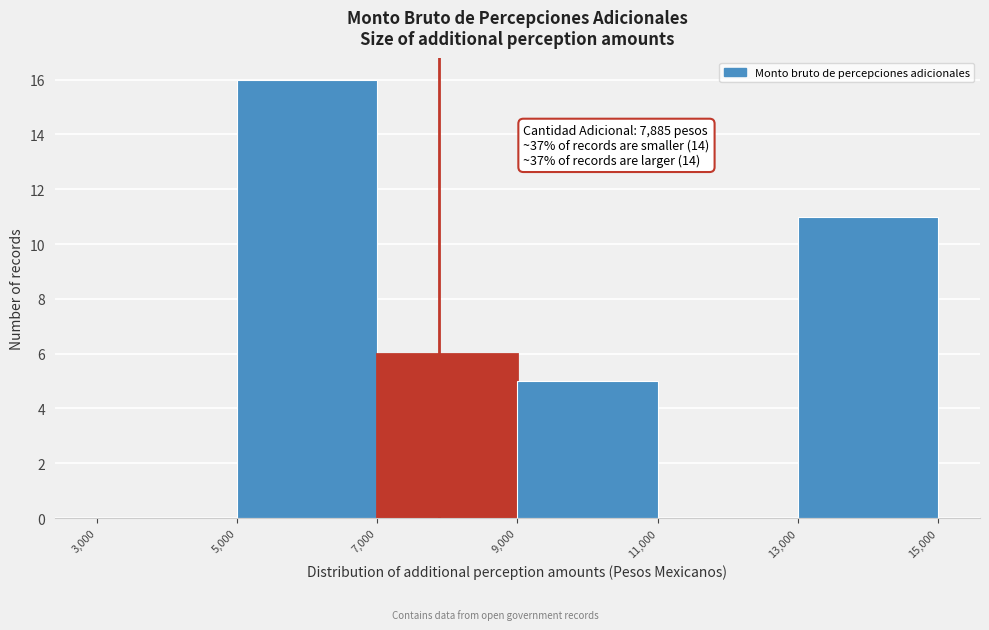

Over which range of the x-axis is the bar tallest?

5,000 to 7,000